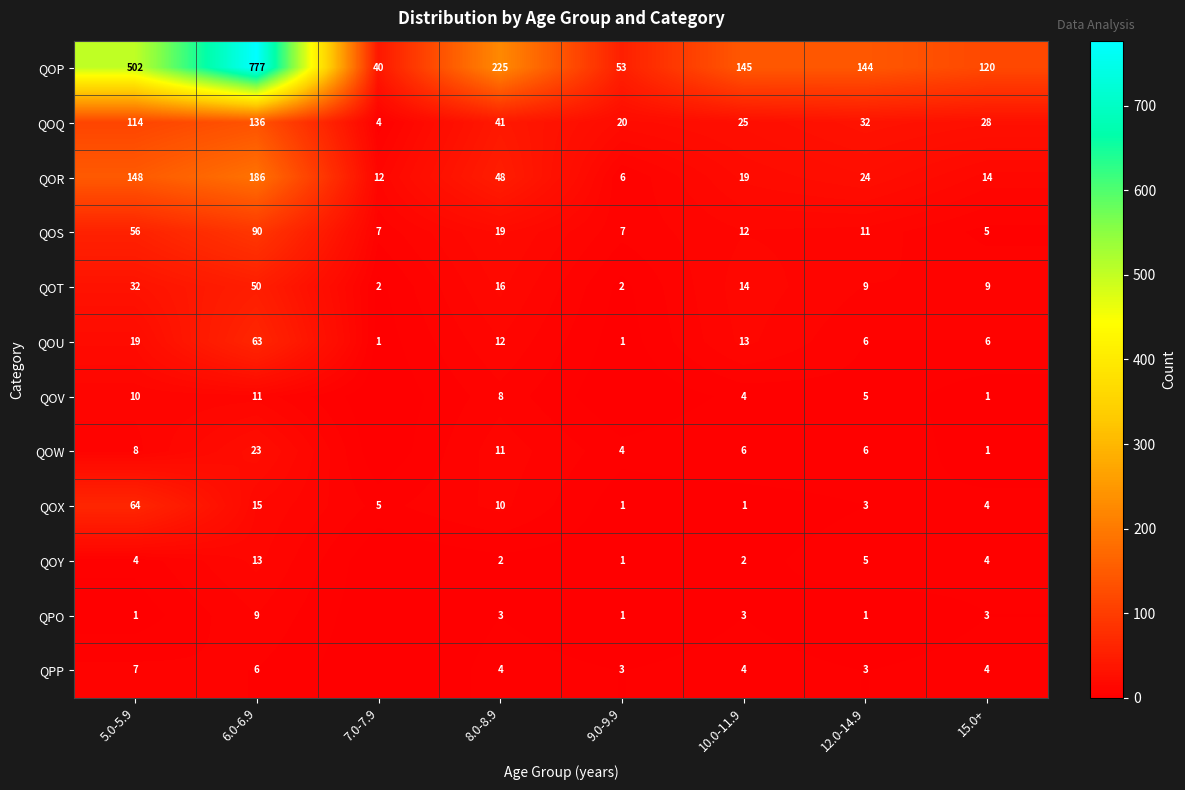

What is the total value across all series at 10.0-11.9?

248